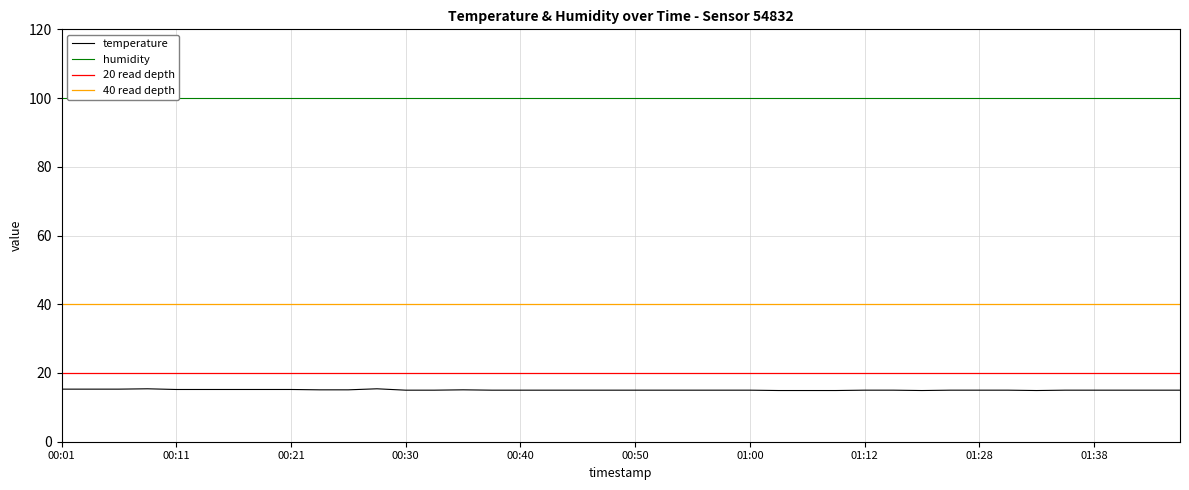

List the labels in order of value, largest first.

00:09, 00:28, 00:01, 00:04, 00:06, 00:11, 00:13, 00:16, 00:18, 00:21, 00:23, 00:26, 00:35, 00:30, 00:33, 00:38, 00:40, 00:43, 00:45, 00:47, 00:50, 00:52, 00:55, 00:57, 01:00, 01:12, 01:15, 01:20, 01:28, 01:31, 01:36, 01:38, 01:41, 01:43, 01:46, 01:02, 01:05, 01:10, 01:17, 01:33